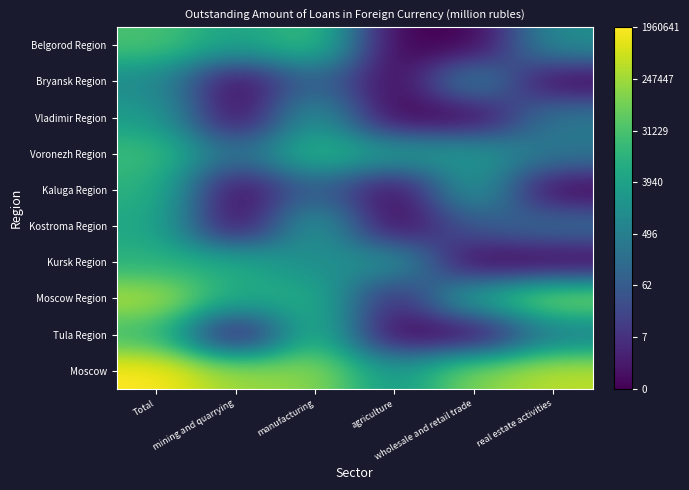

Rank the series at manufacturing from lowest to highest value.

Kaluga Region, Bryansk Region, Kursk Region, Vladimir Region, Kostroma Region, Moscow Region, Voronezh Region, Tula Region, Belgorod Region, Moscow